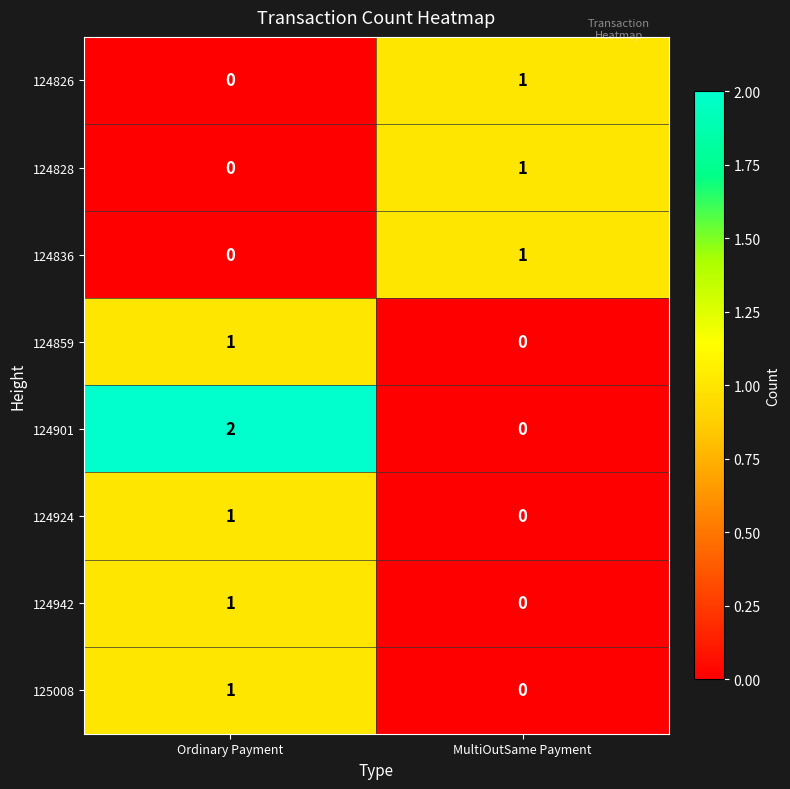

What is the total value across all series at Ordinary Payment?

6